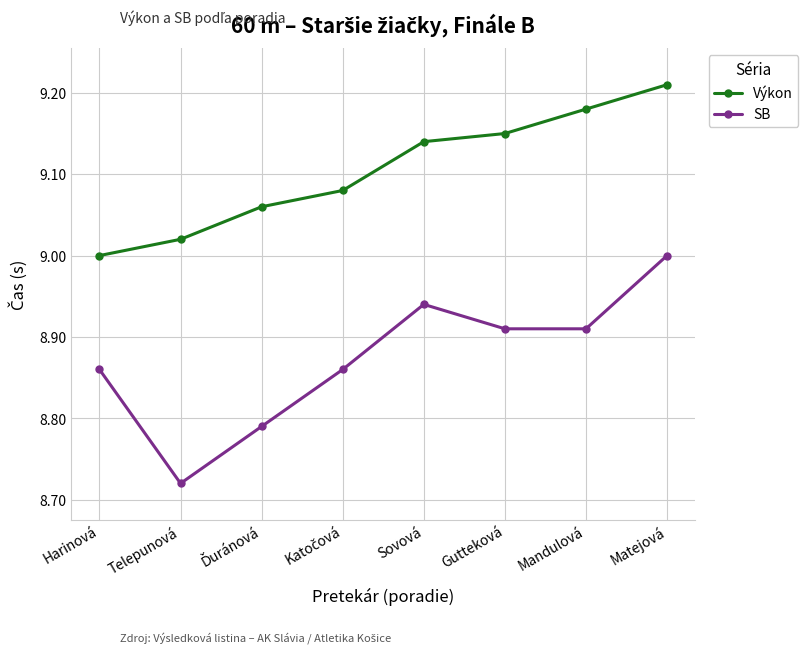

What is the label of the 6th point from the left?

Gutteková